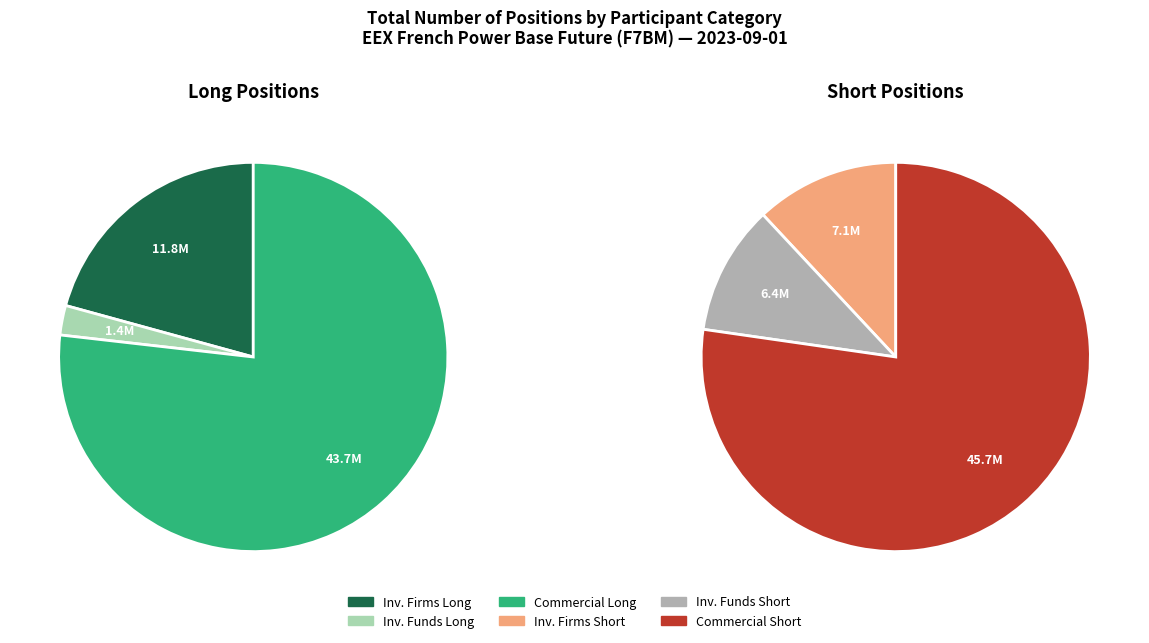

What is the largest slice in the pie chart?

Commercial Undertakings Short